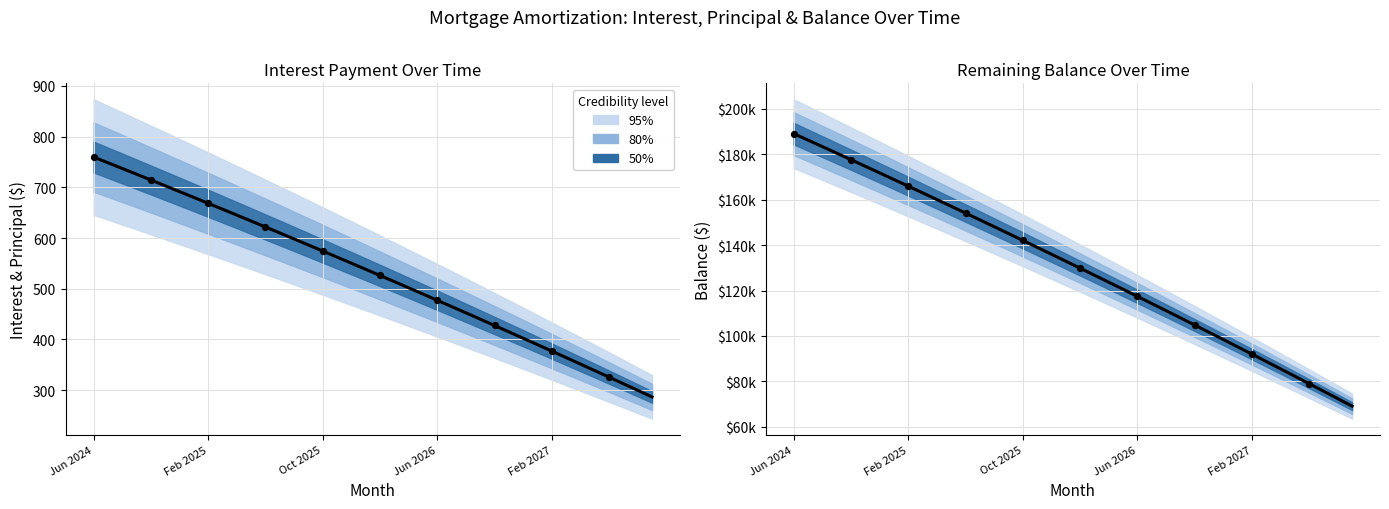

At which category is the sum across all series the highest?

Jun 2024